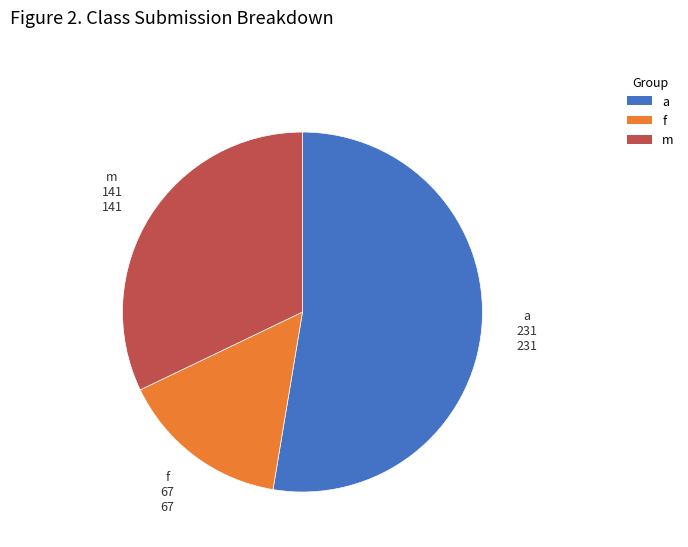

How many segments does this pie chart have?

3